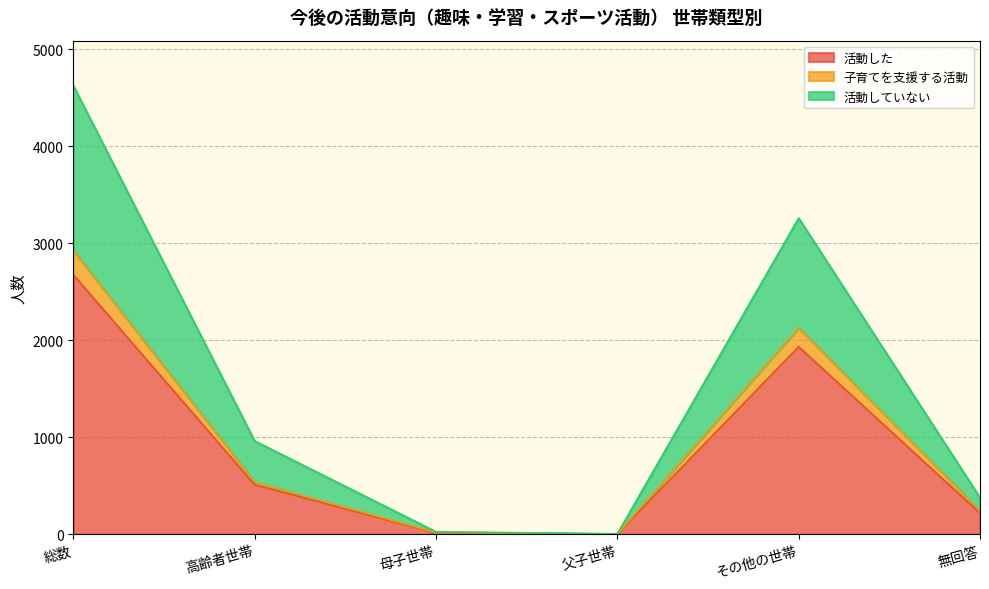

At which label is 活動した closest to 1338?

その他の世帯